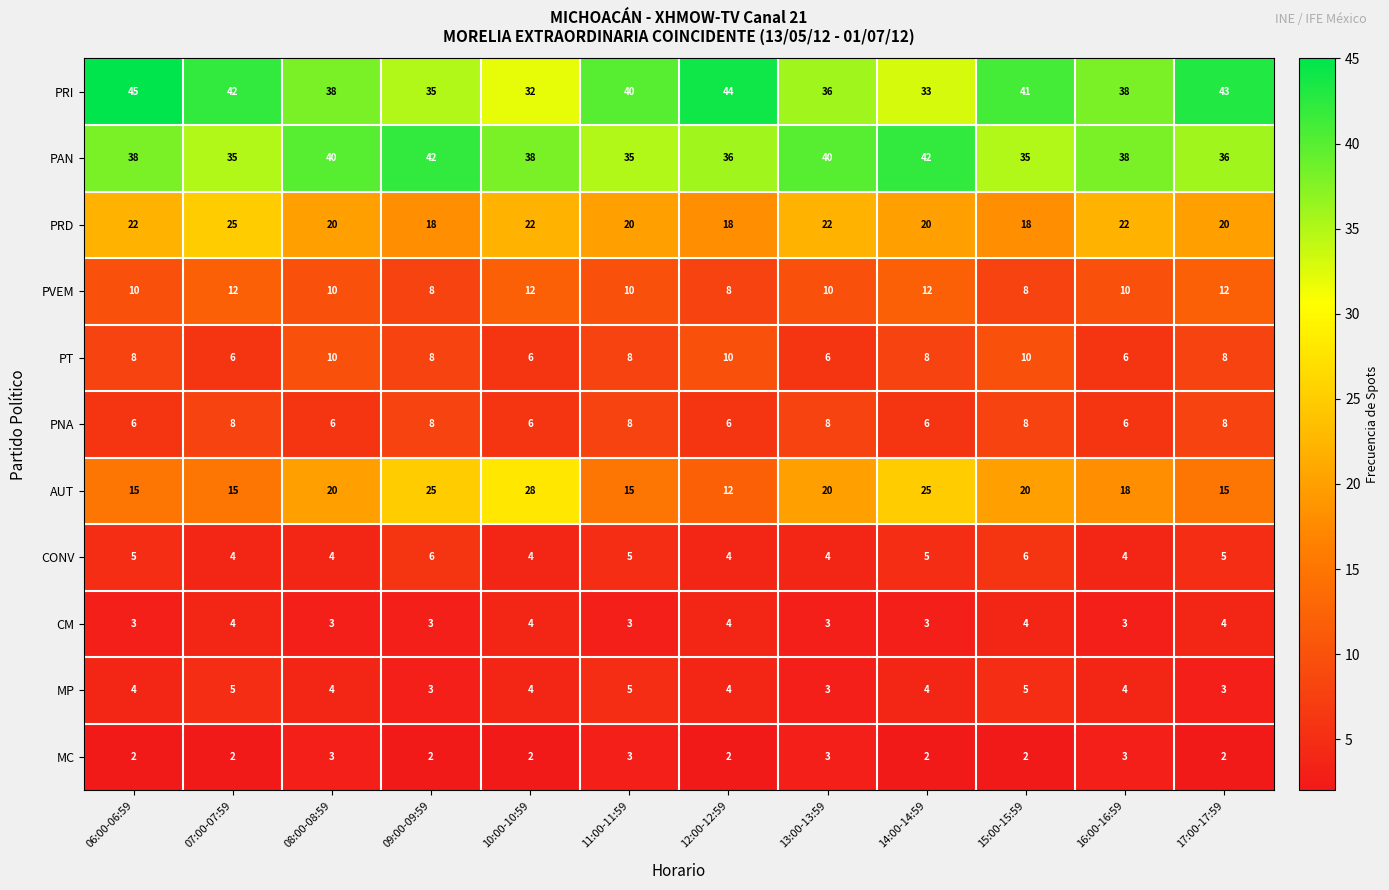

What is the sum of all PRD values?

247